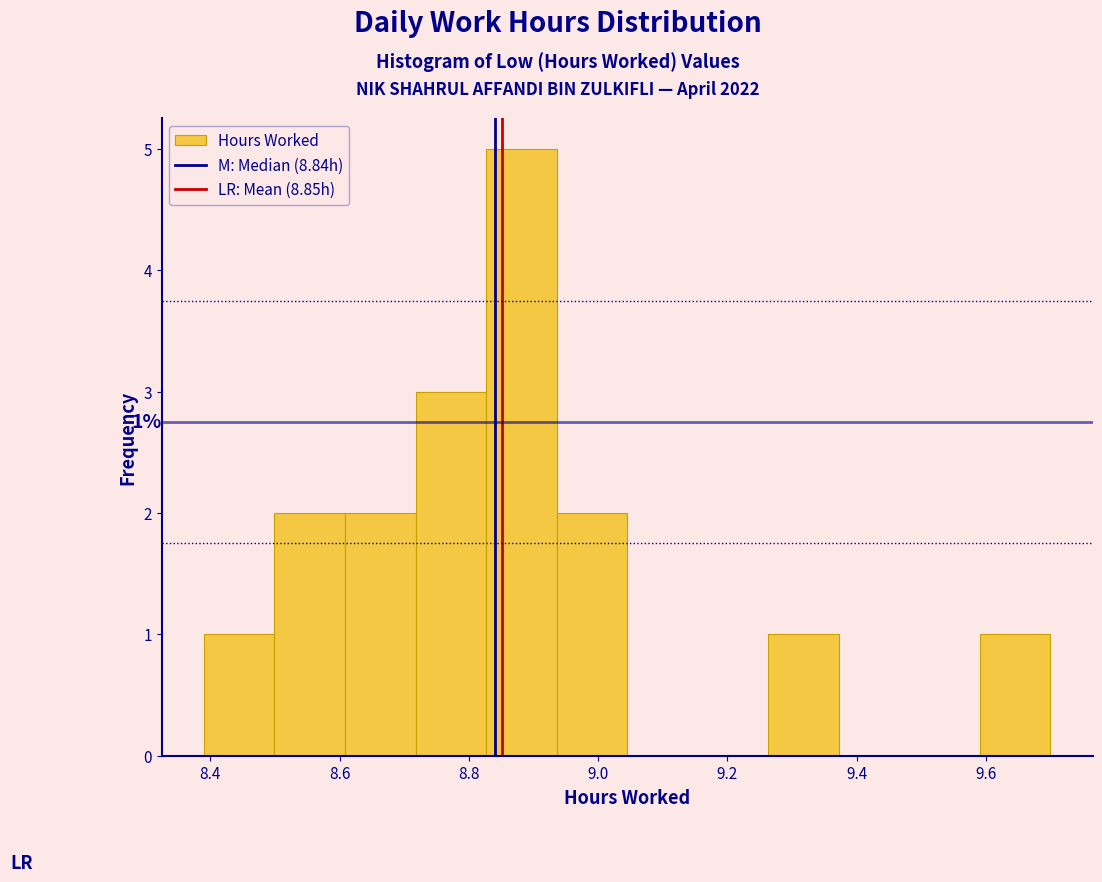

Which range on the x-axis has the tallest bar?

8.82 to 8.94